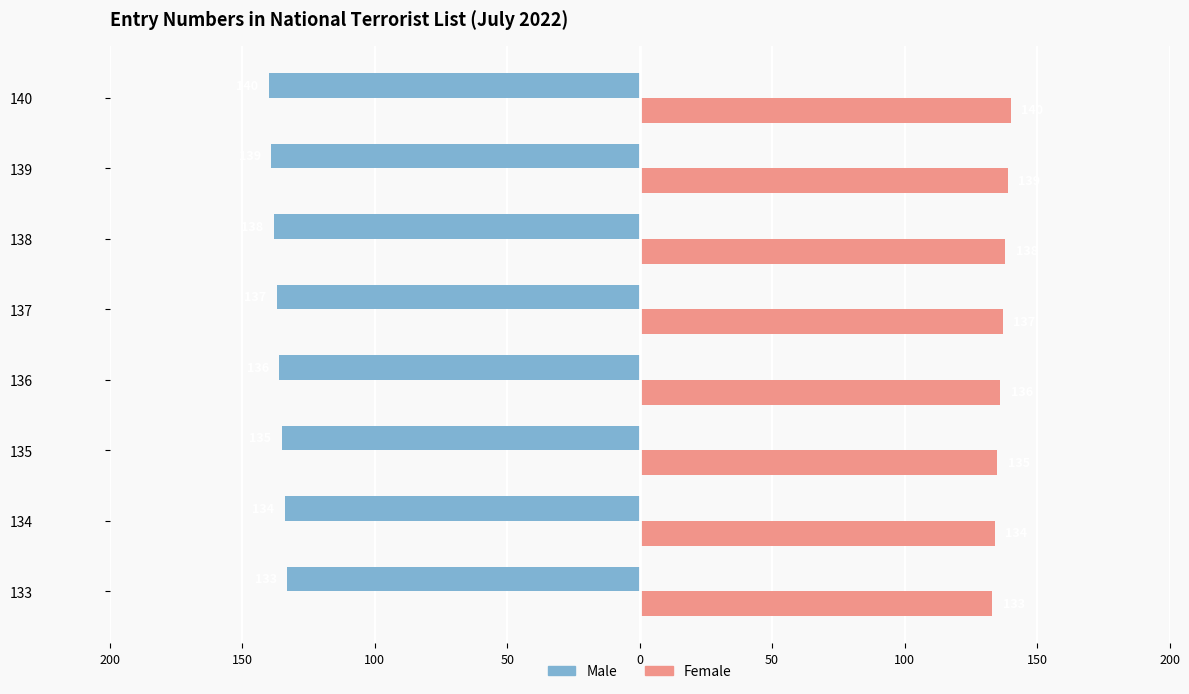

What are all the series names shown in the legend?

Male, Female